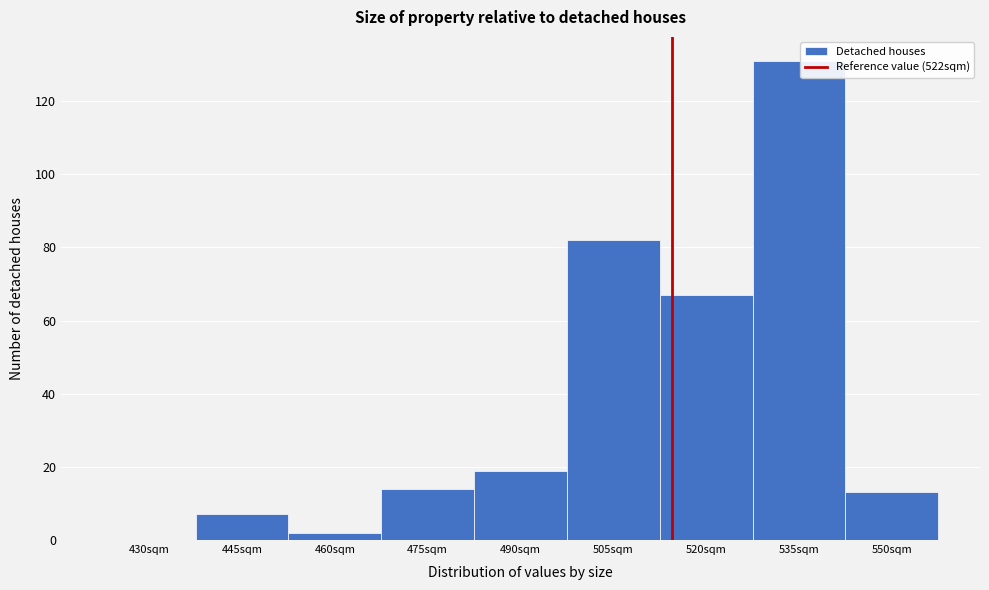

Reading left to right, transcribe all the data shown in this chart.

430sqm=0	445sqm=7	460sqm=2	475sqm=14	490sqm=19	505sqm=82	520sqm=67	535sqm=131	550sqm=13